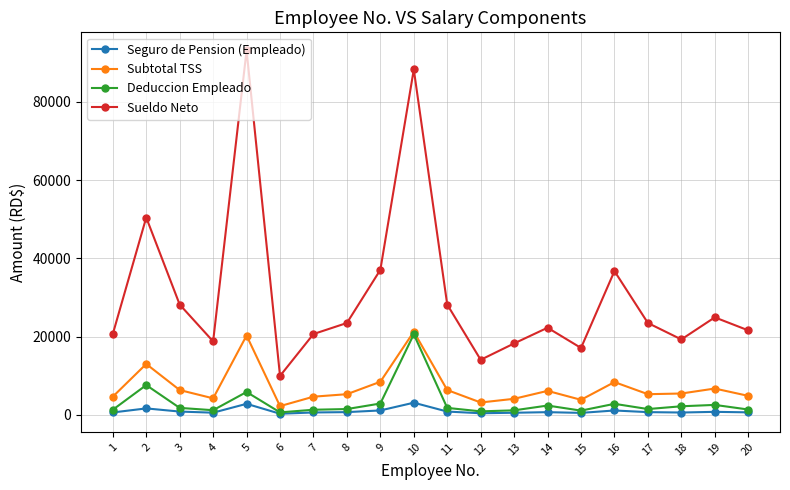

What is the sum of all Seguro de Pension (Empleado) values?

19503.3